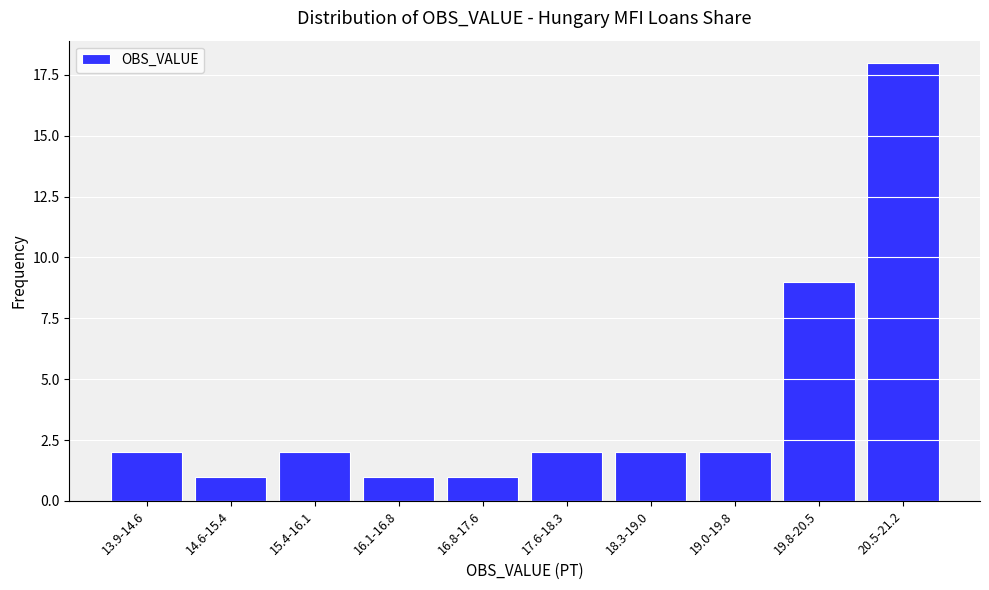

Reading right to left, what are all the values shown in this chart?

20.5-21.2=18	19.8-20.5=9	19.0-19.8=2	18.3-19.0=2	17.6-18.3=2	16.8-17.6=1	16.1-16.8=1	15.4-16.1=2	14.6-15.4=1	13.9-14.6=2